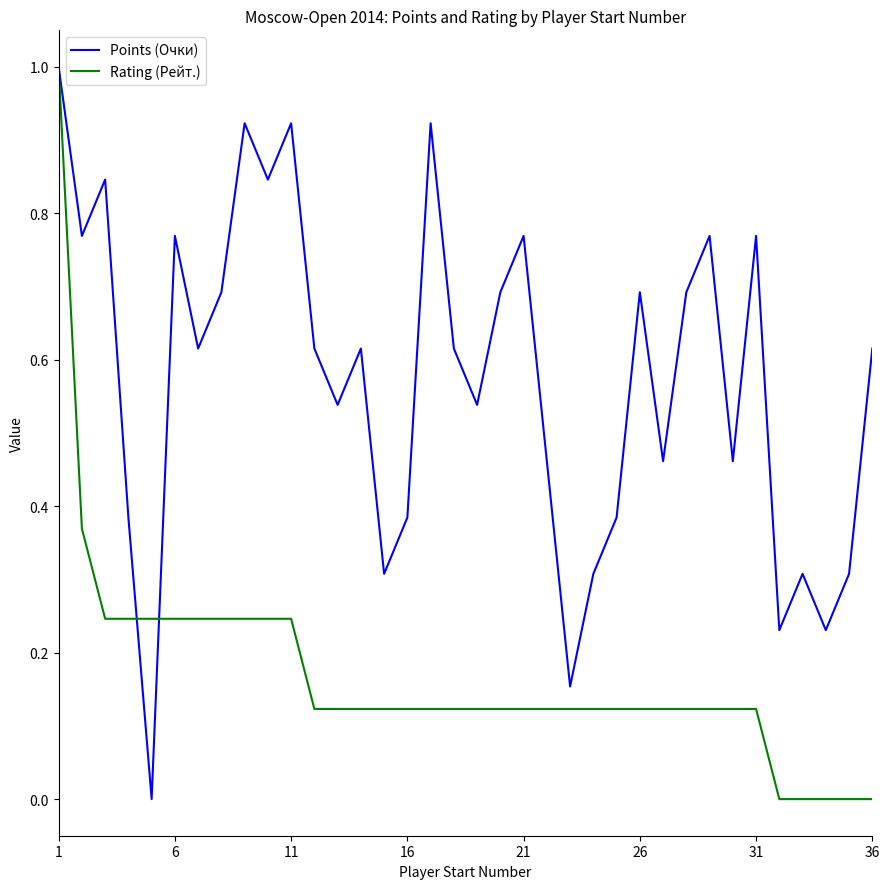

What is the highest value of the Points (Очки) series?

1.0